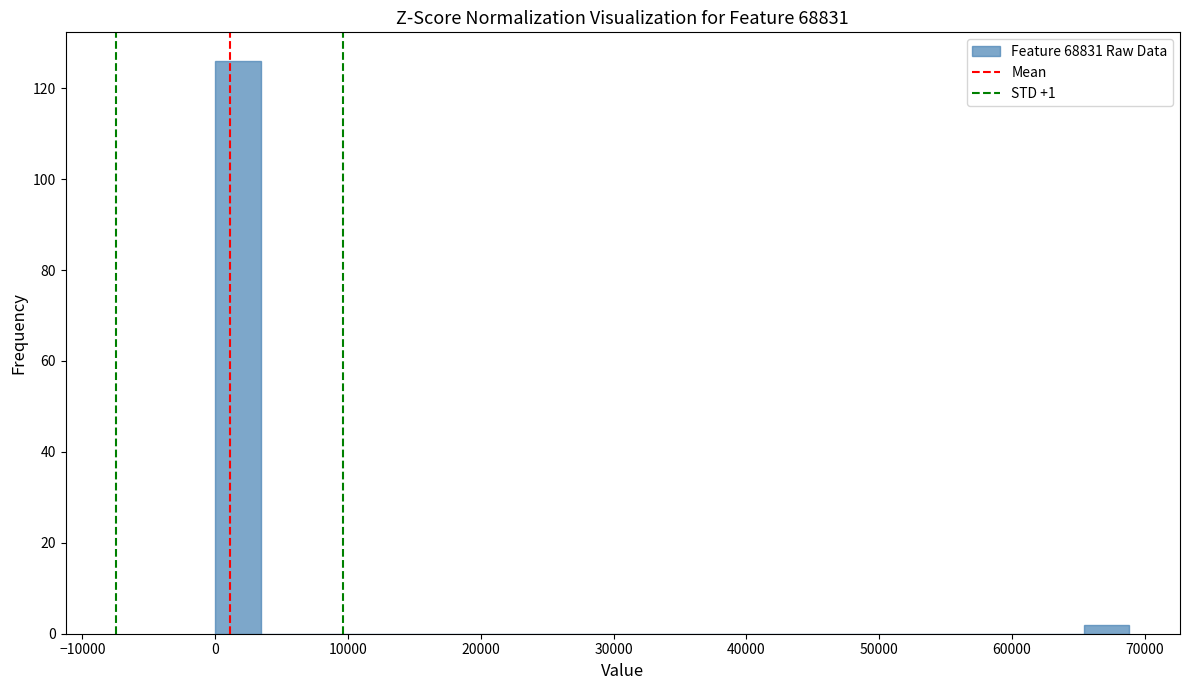

Around what value on the x-axis is the tallest bar? Give the approximate position of its centre, as read against the axis.

2000